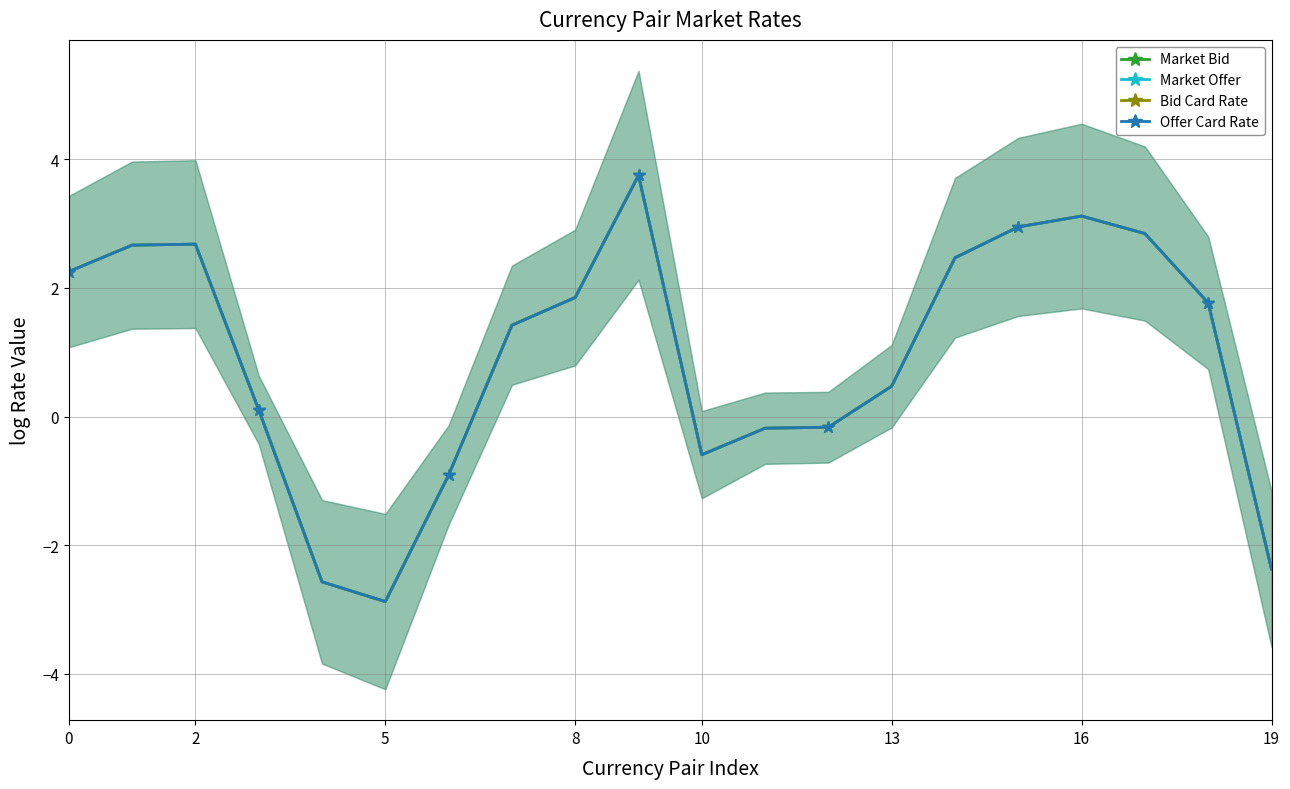

True or false: Market Bid and Market Offer intersect in this chart.

False